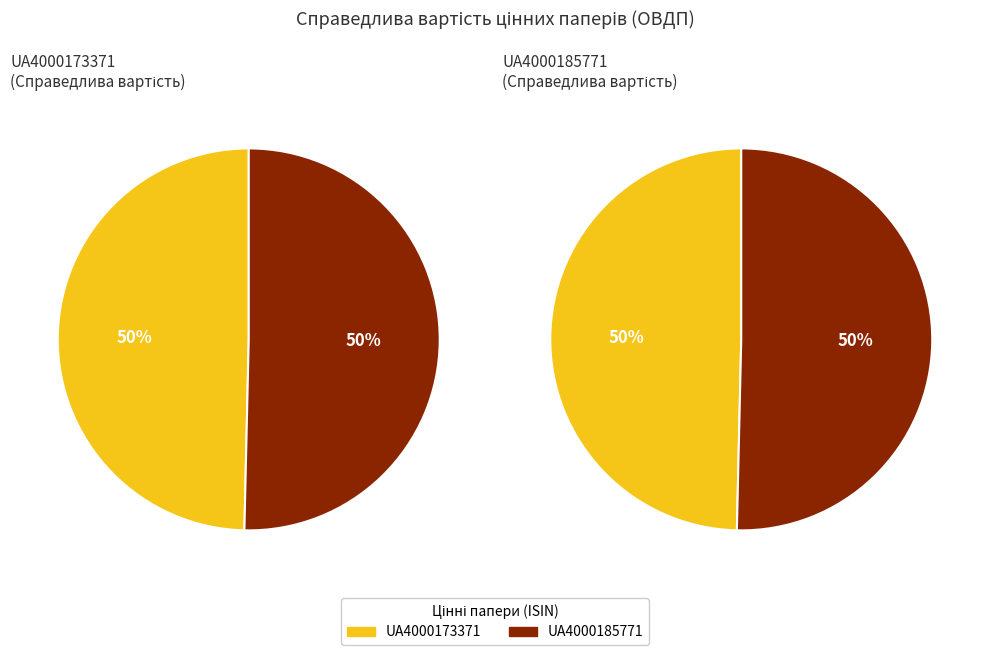

Which category accounts for the majority?

UA4000185771